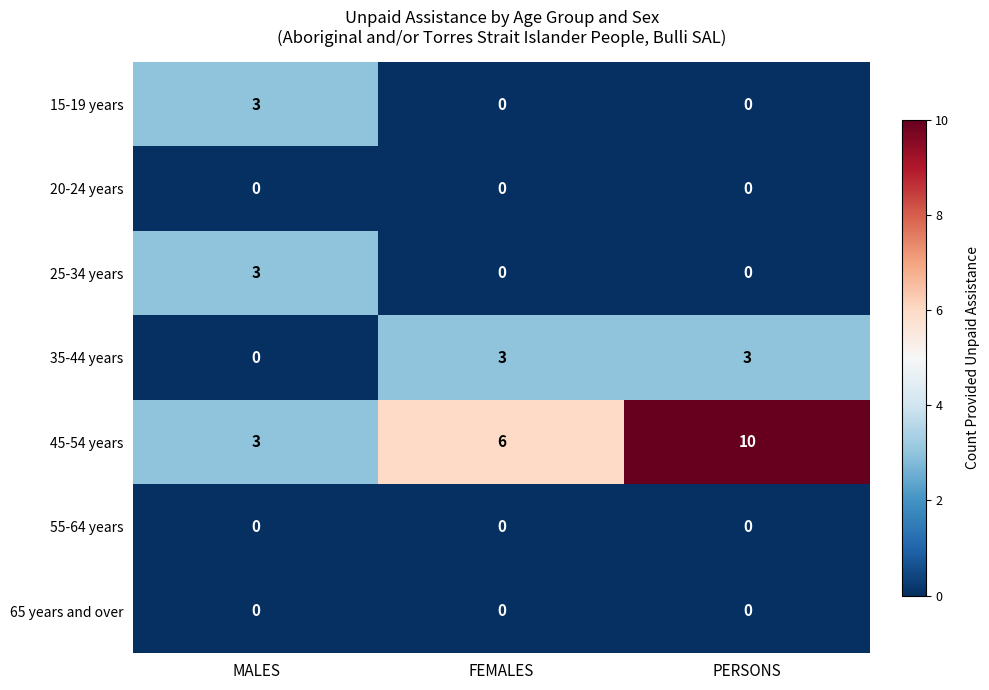

Reading right to left, what are all the values shown in this chart?

15-19 years: PERSONS=0	FEMALES=0	MALES=3
20-24 years: PERSONS=0	FEMALES=0	MALES=0
25-34 years: PERSONS=0	FEMALES=0	MALES=3
35-44 years: PERSONS=3	FEMALES=3	MALES=0
45-54 years: PERSONS=10	FEMALES=6	MALES=3
55-64 years: PERSONS=0	FEMALES=0	MALES=0
65 years and over: PERSONS=0	FEMALES=0	MALES=0